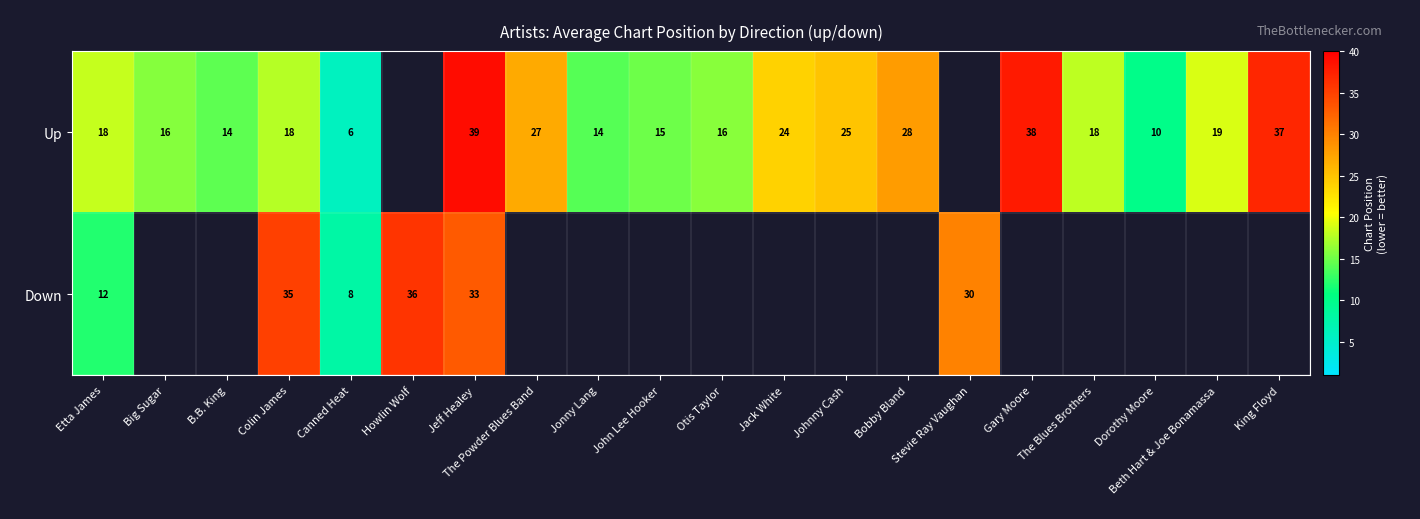

Which category has the highest value in the Down series?

Howlin Wolf